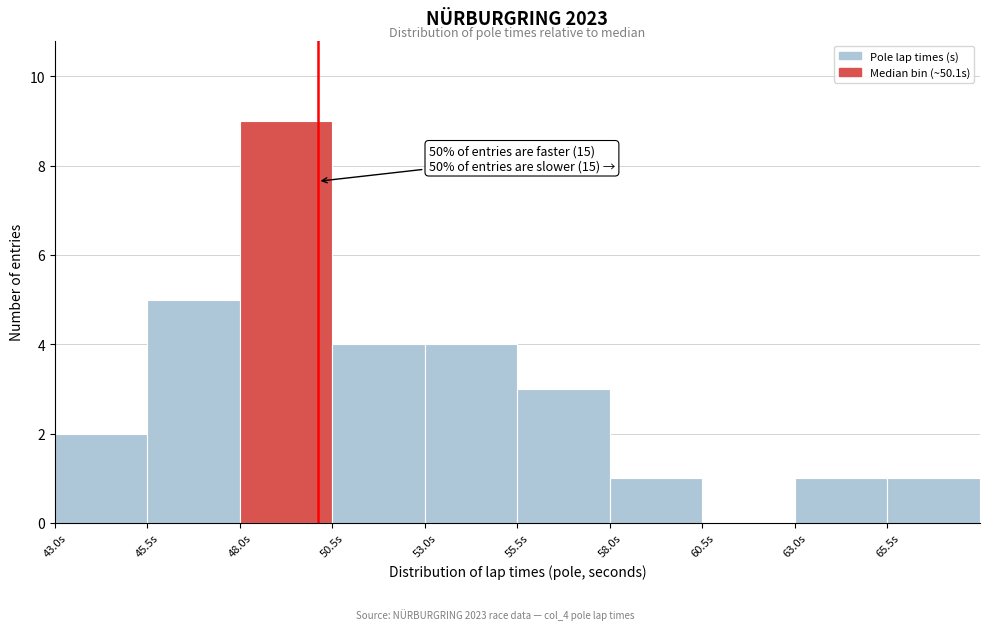

Over which range of the x-axis is the bar tallest?

48.0 to 50.5